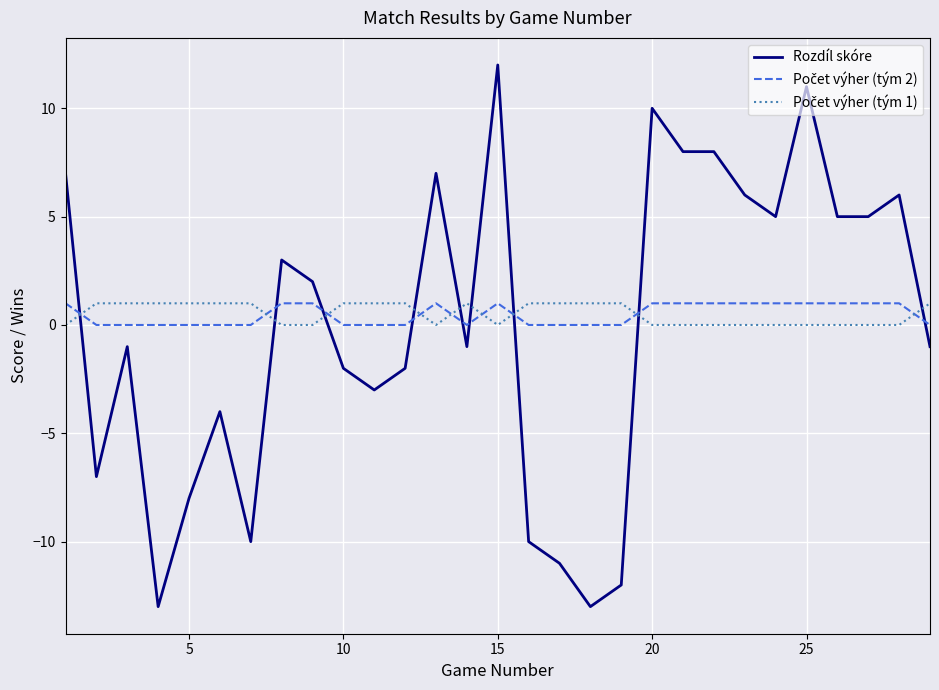

Which series has the largest range (max minus min)?

Rozdíl skóre